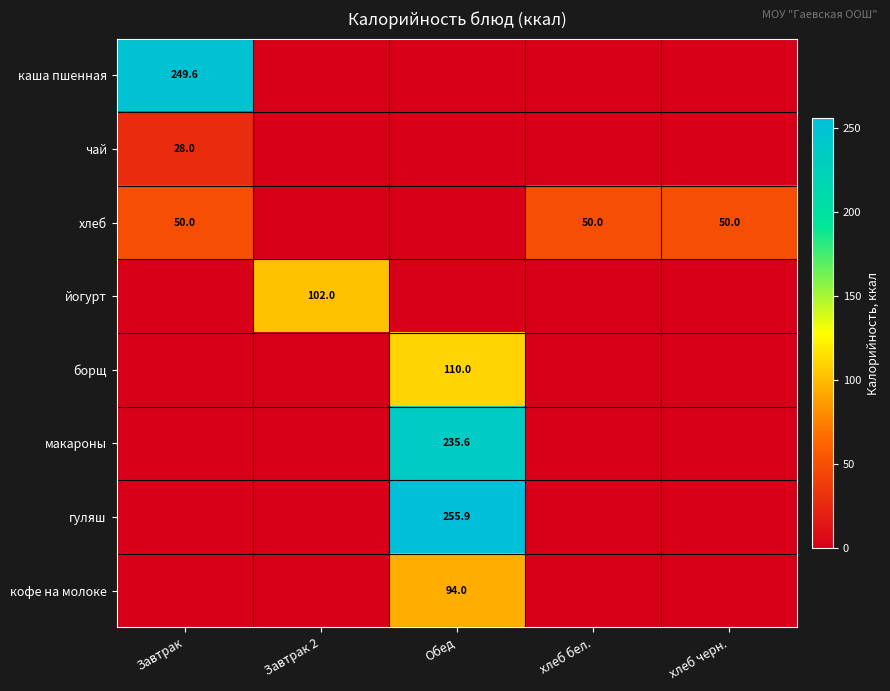

True or false: йогурт has a value of 153.5 at Завтрак 2.

False